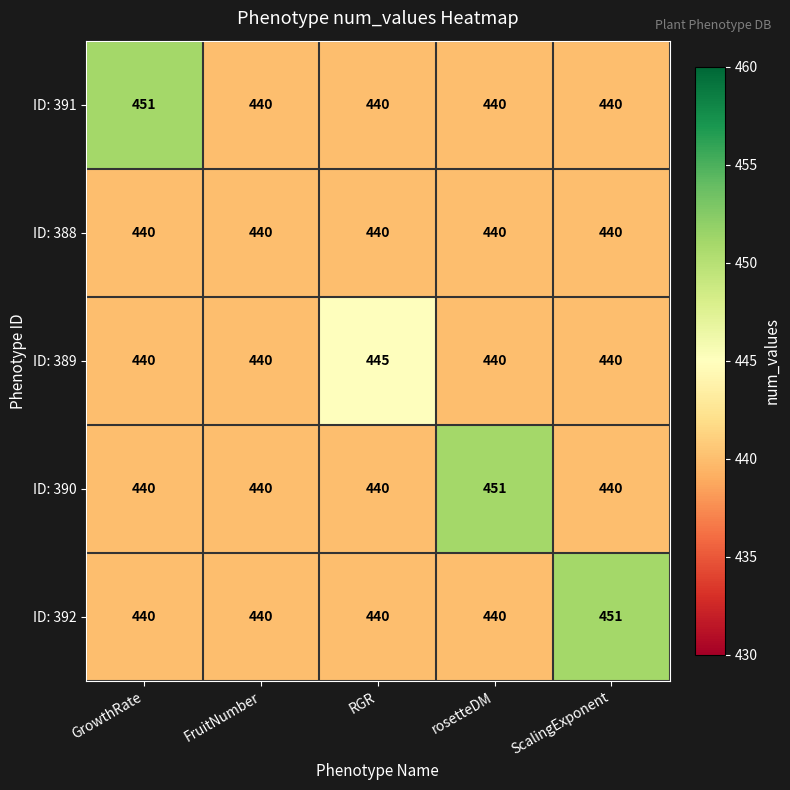

At how many categories does at least one series exceed 446?

3